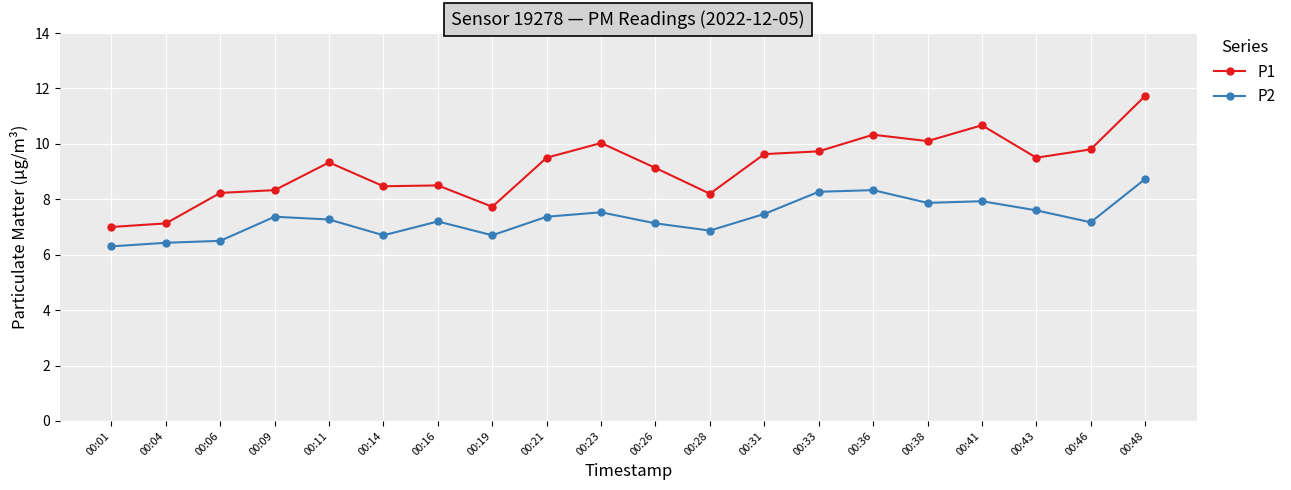

Is the value of P2 at 00:46 greater than the value of P1 at 00:11?

No